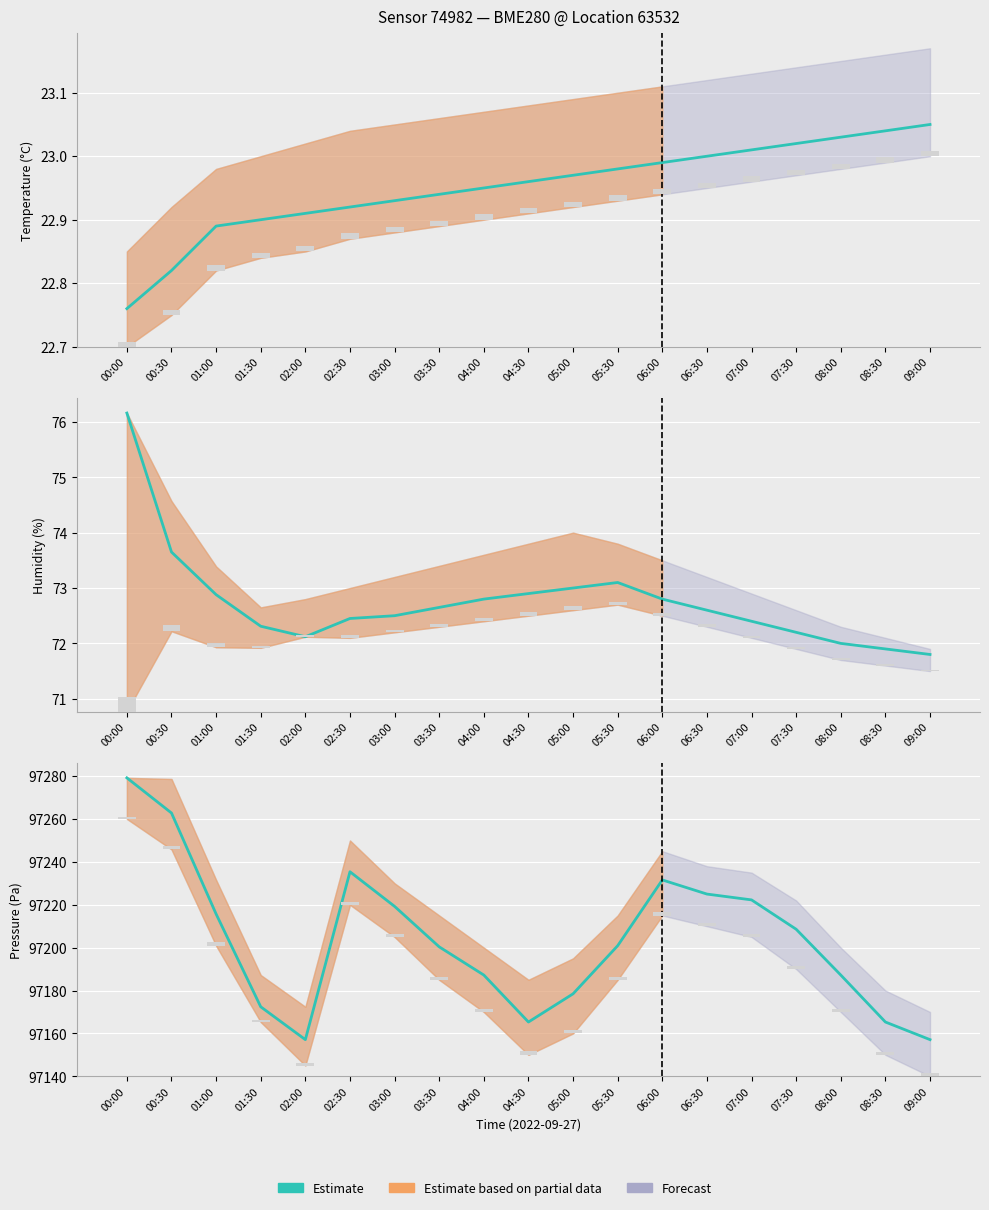

What is the difference between the maximum and minimum values?

122.1